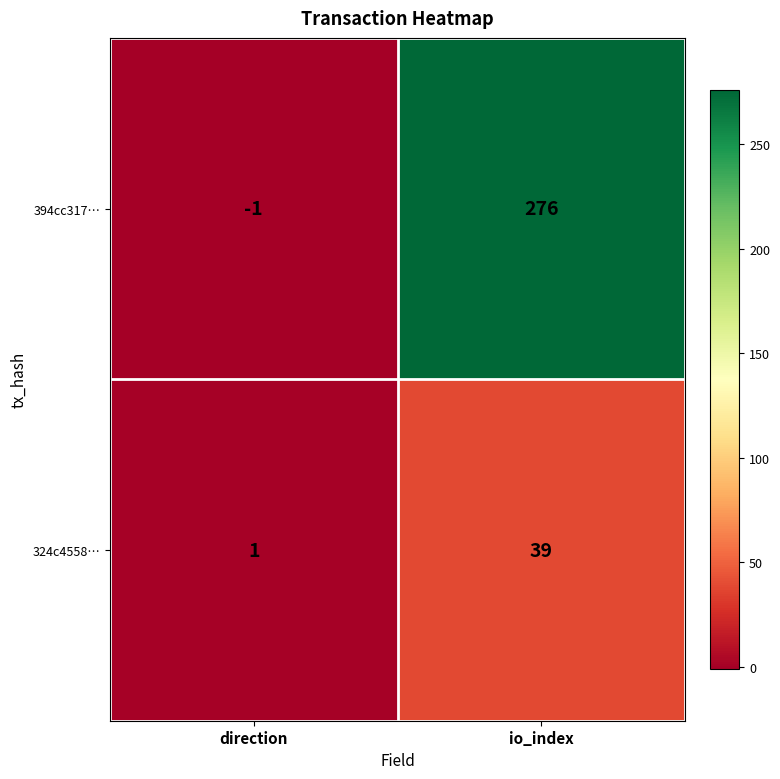

Reading left to right, transcribe all the data shown in this chart.

394cc317…: direction=-1	io_index=276
324c4558…: direction=1	io_index=39